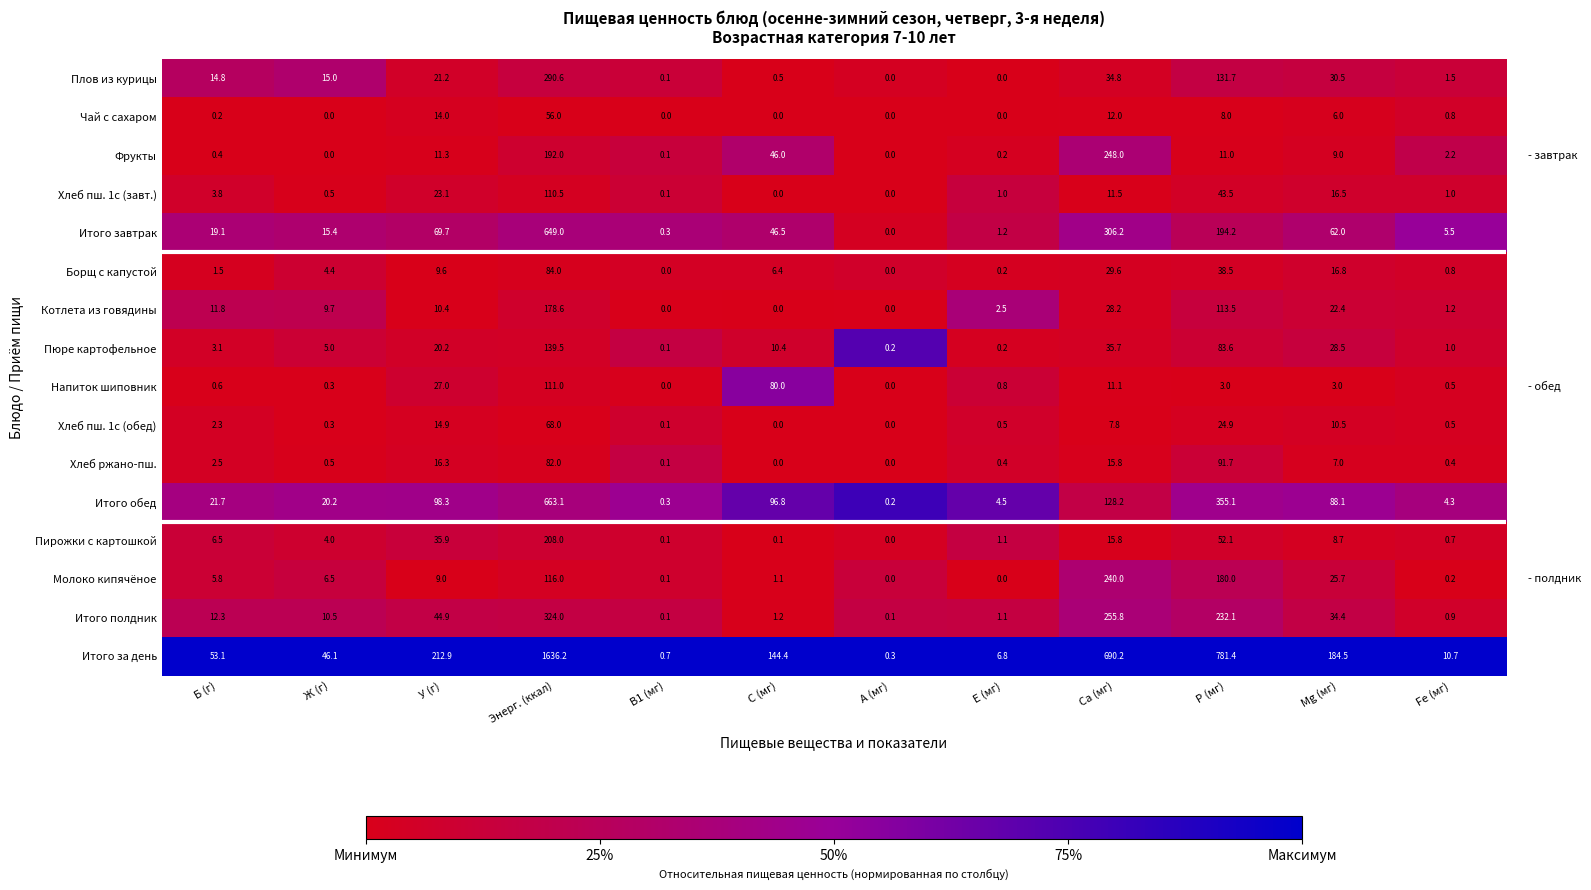

List the labels in order of Итого за день value, smallest first.

А (мг), B1 (мг), Е (мг), Fe (мг), Ж (г), Б (г), С (мг), Mg (мг), У (г), Ca (мг), P (мг), Энерг. (ккал)